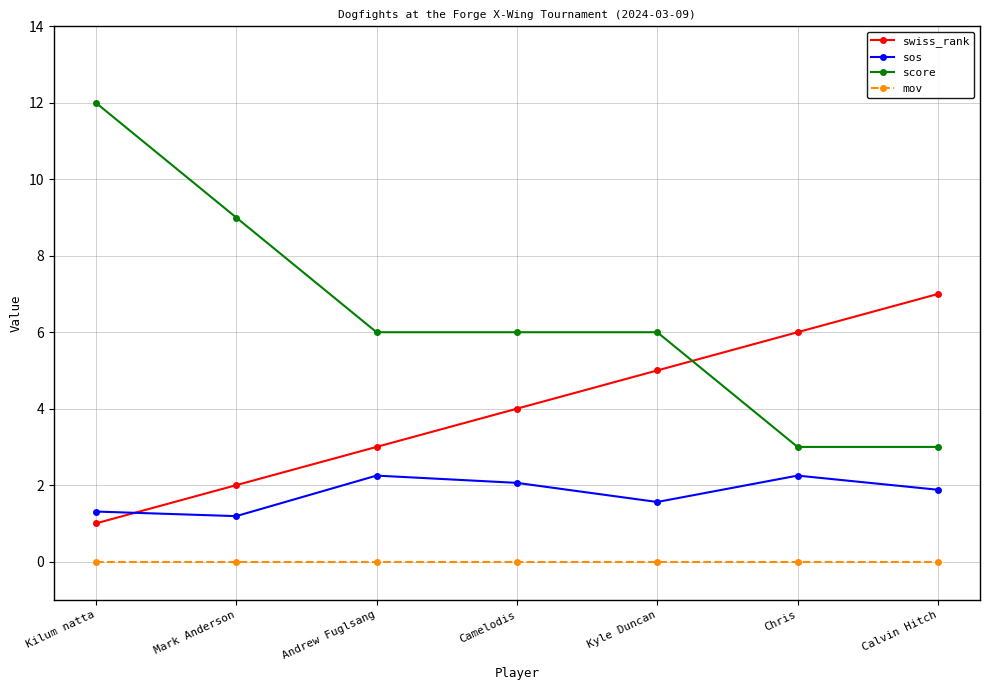

What are all the series names shown in the legend?

swiss_rank, sos, score, mov